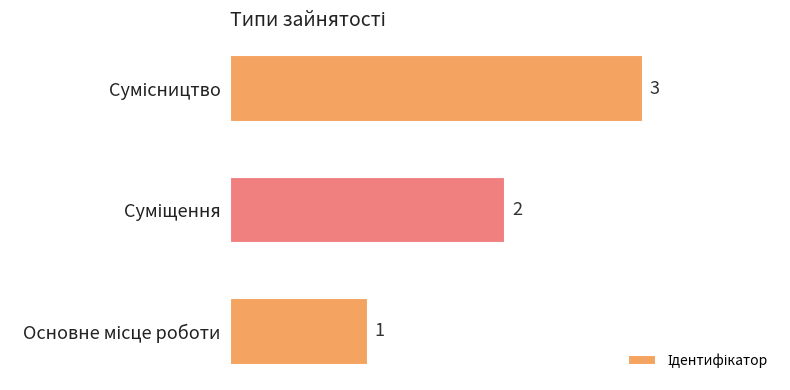

What is the difference between the maximum and minimum values?

2